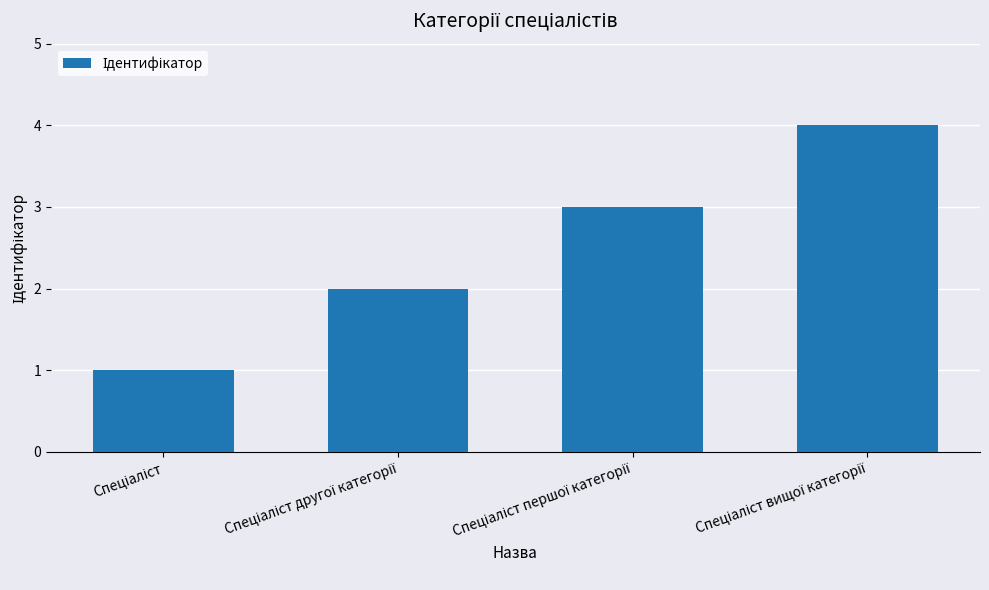

What is the sum of all values?

10